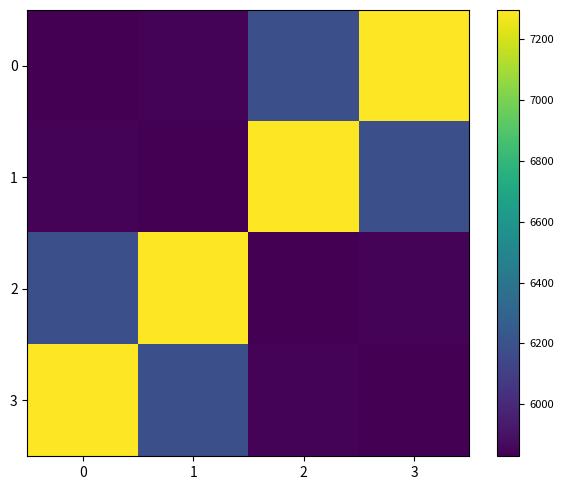

Between 0 and 2, which series saw the biggest shift?

1